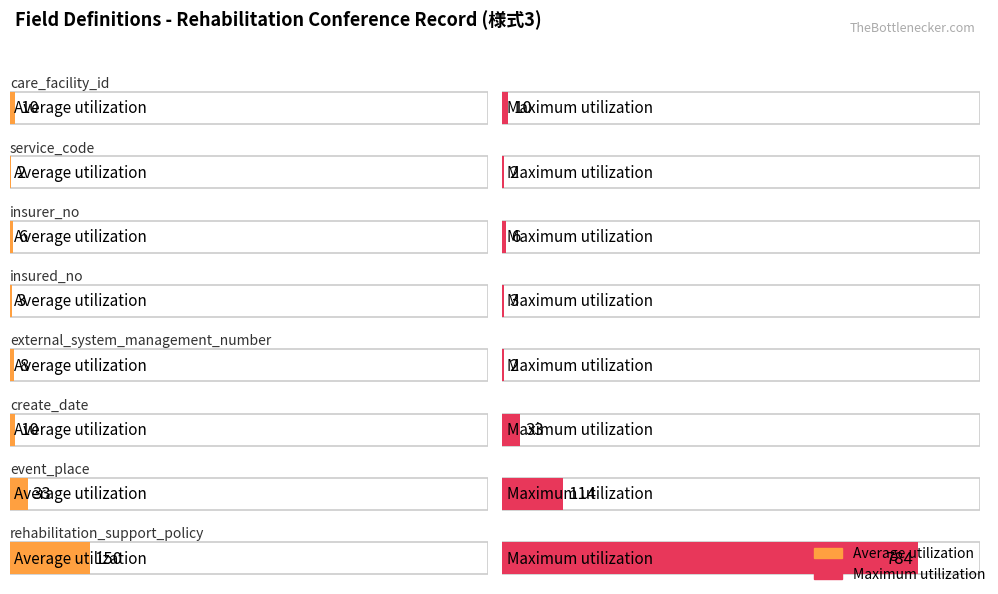

What is the approximate value of Average utilization at insured_no, to the nearest 5?

5